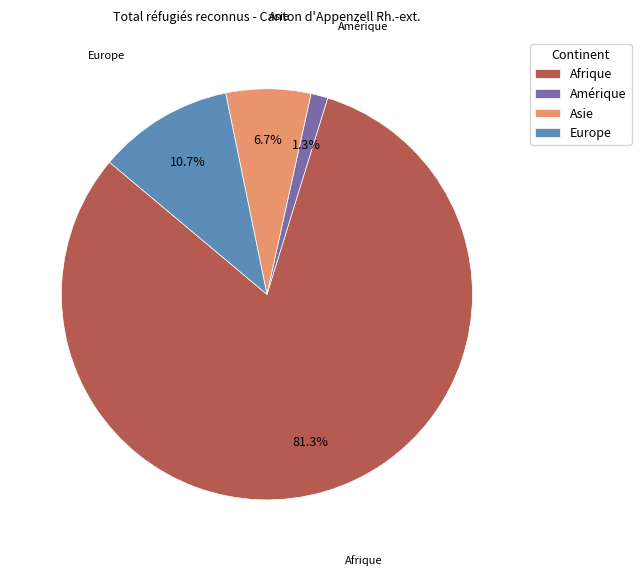

The Europe slice represents 2% of the pie. True or false?

False